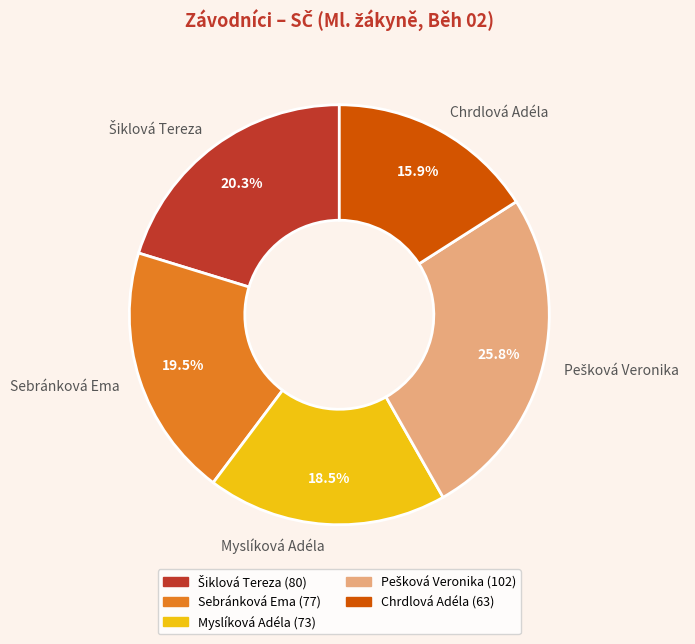

What portion of the pie excludes Sebránková Ema?

80.5%